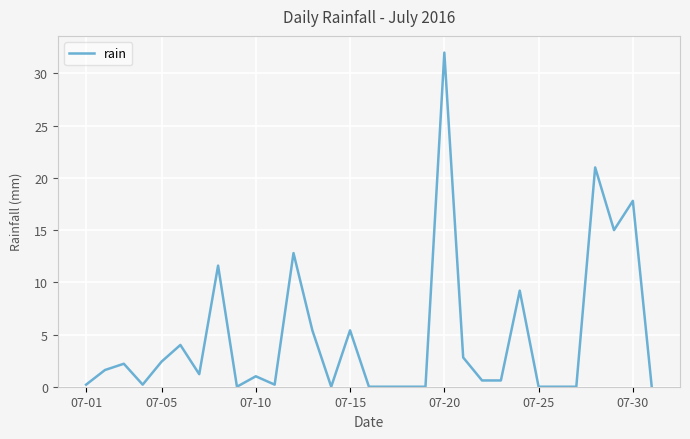

What is the difference between the maximum and minimum values?

32.0